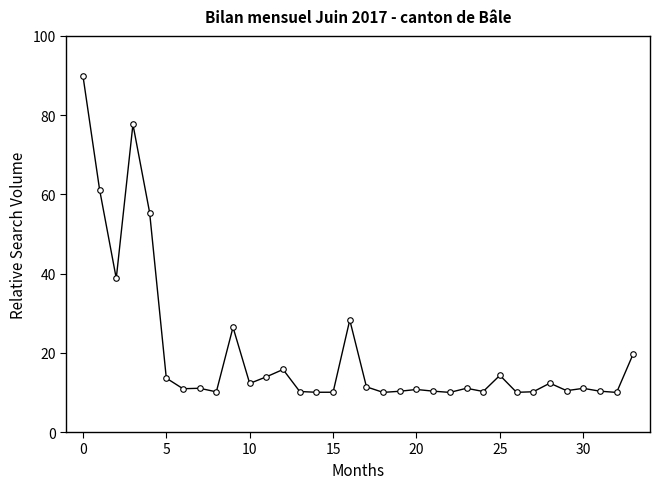

What is the average value?

20.2